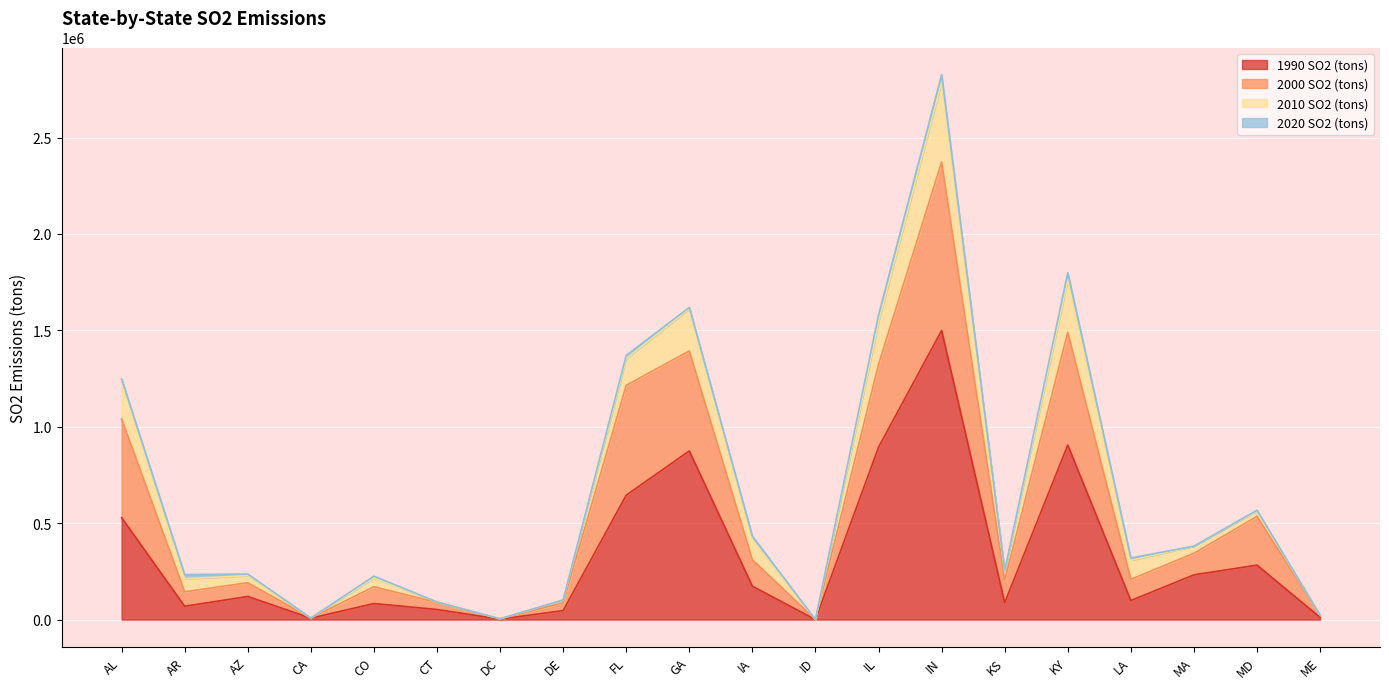

At which category is the sum across all series the highest?

IN